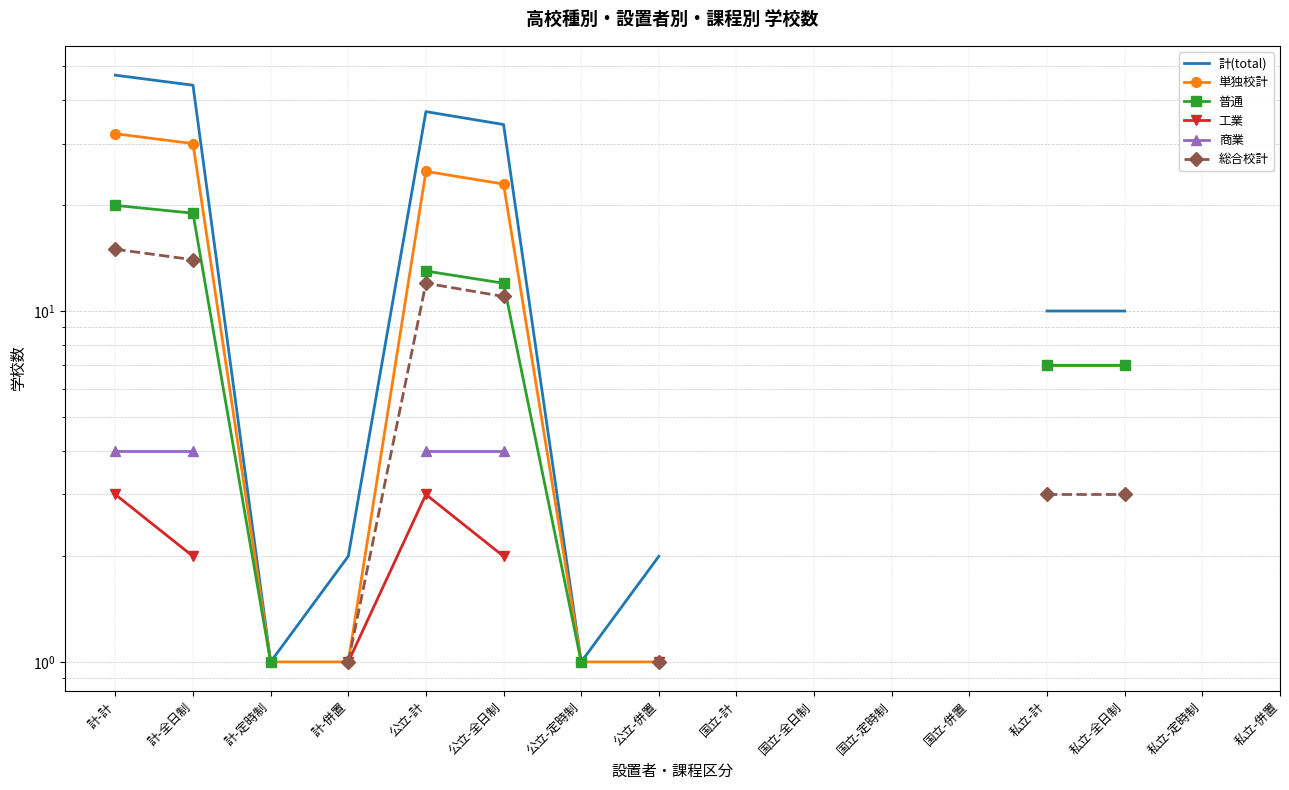

Which series has the widest spread of values?

計(total)